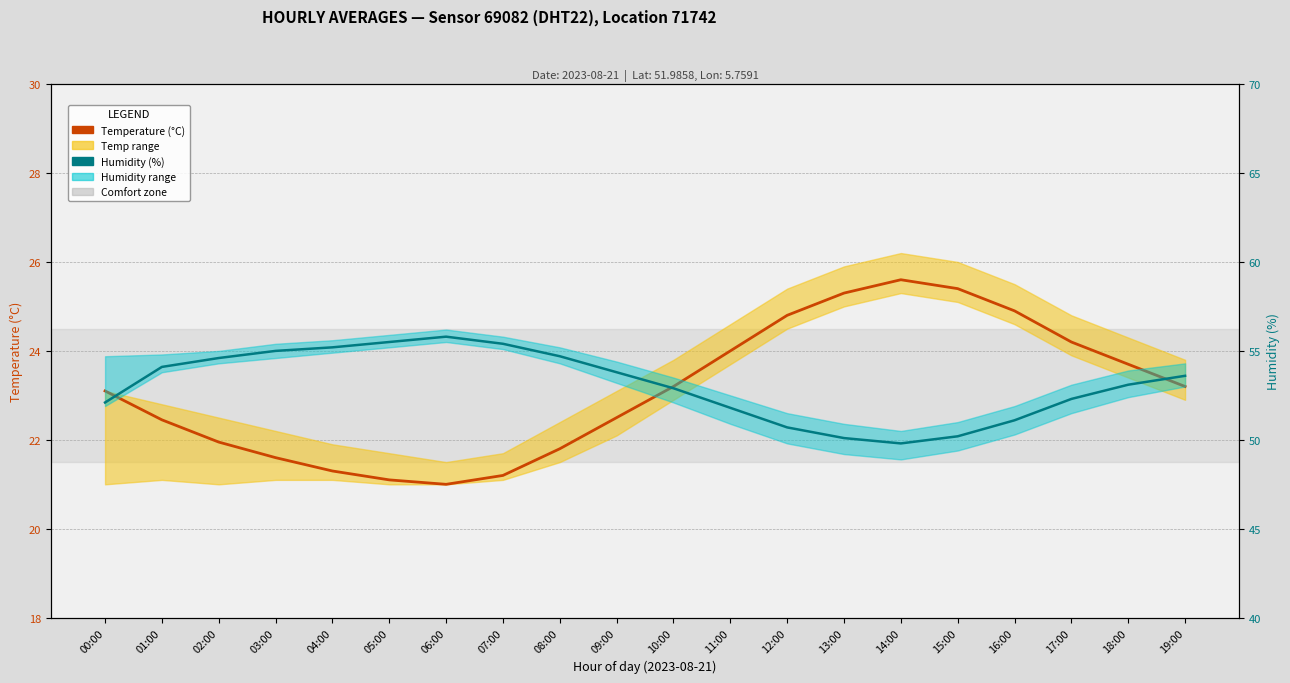

What is the spread (max minus min) of values at 06:00?

34.8